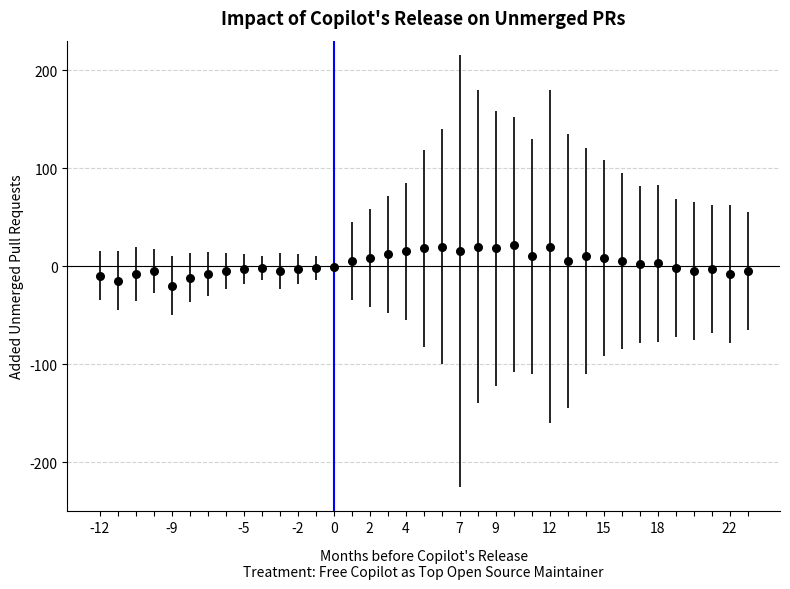

What is the range of Y values (max minus min)?

42